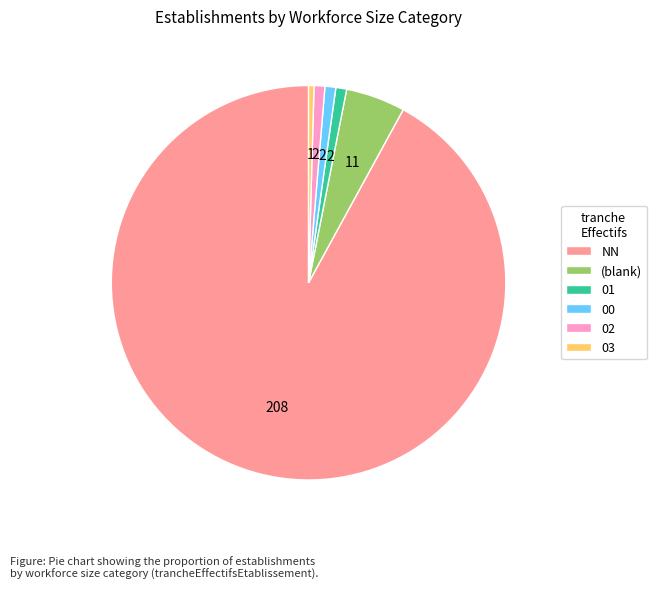

The 02 slice represents 11% of the pie. True or false?

False